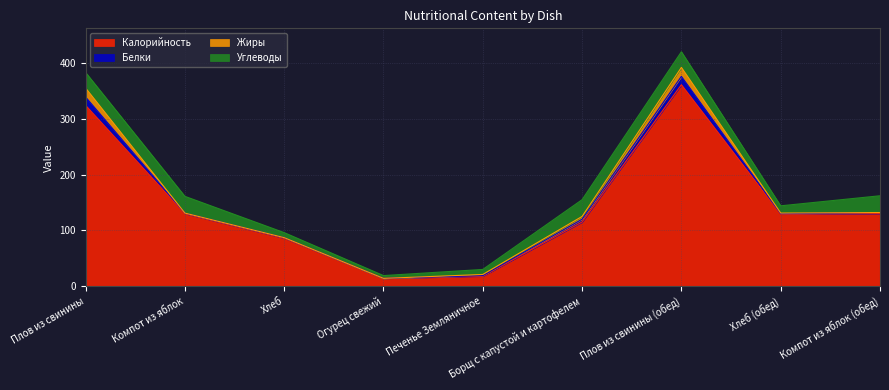

True or false: Белки has a value of 8 at Борщ с капустой и картофелем.

False